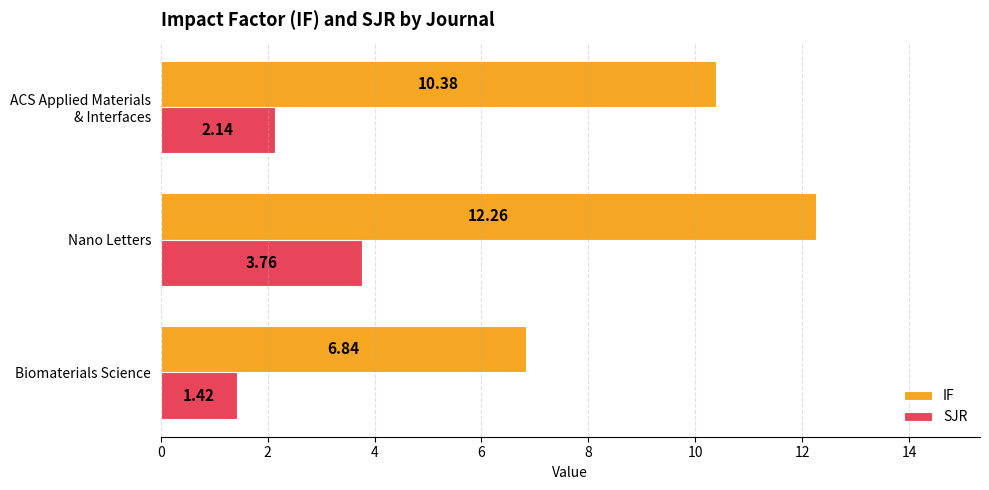

Rank the categories by IF value from highest to lowest.

Nano Letters, ACS Applied Materials
& Interfaces, Biomaterials Science